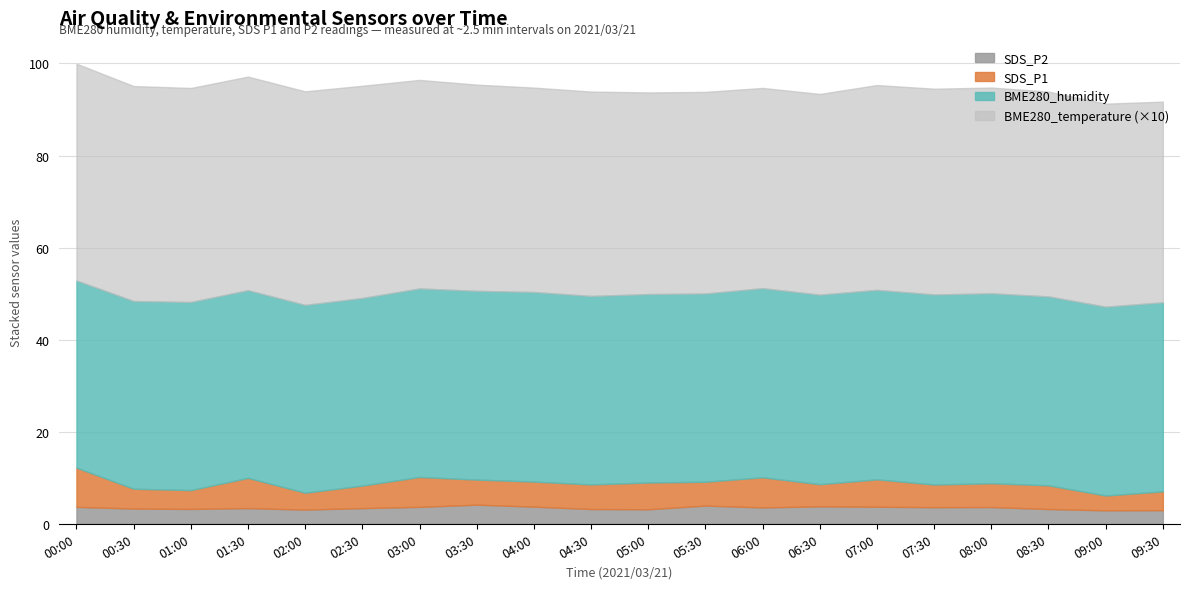

What is the difference between the maximum and minimum values in the SDS_P1 series?

5.3